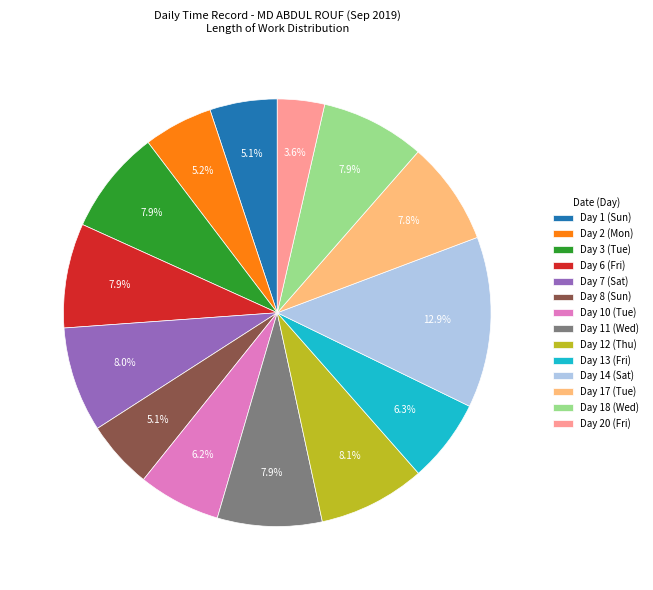

How many segments does this pie chart have?

14